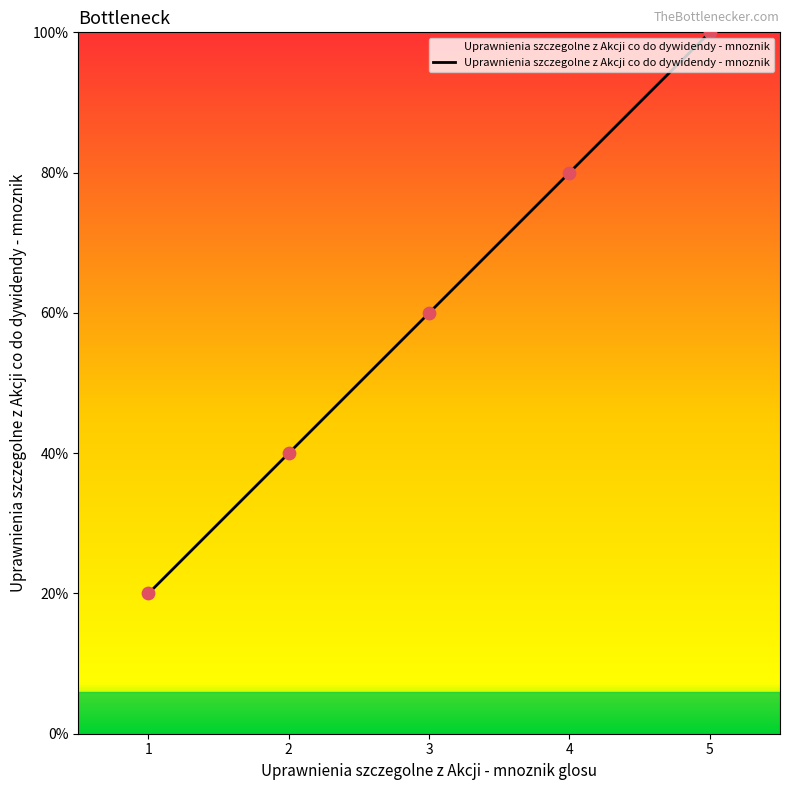

Which has a higher value, 4 or 2?

4